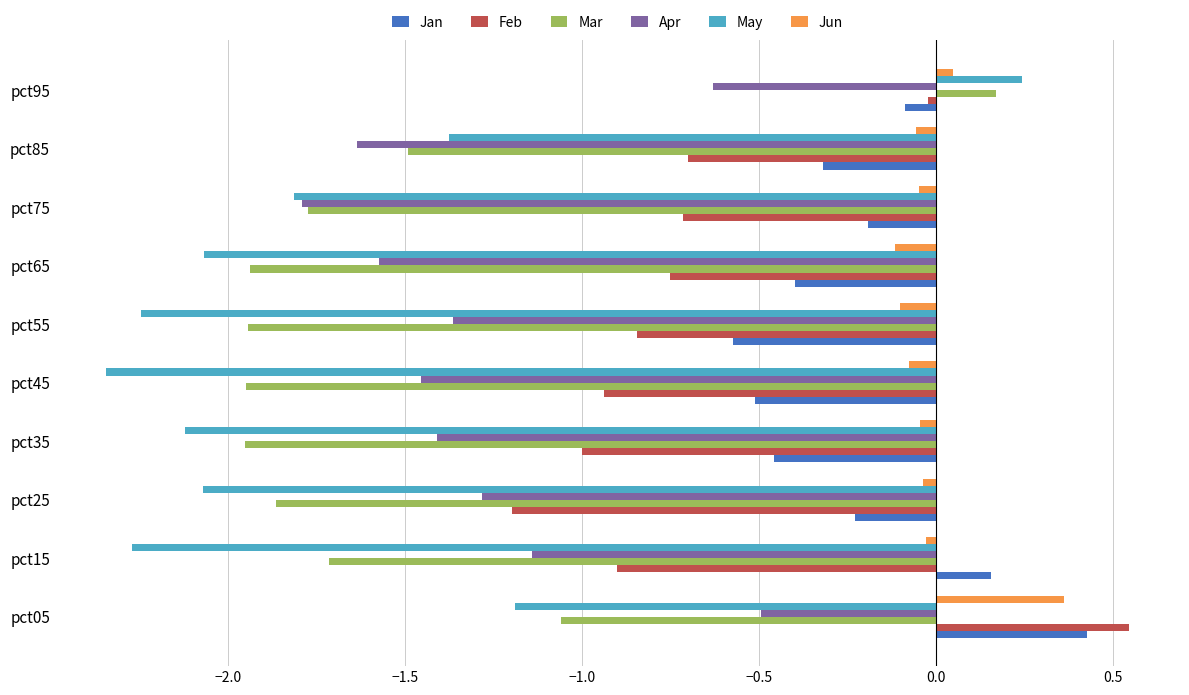

At which label does Apr reach its peak?

pct05